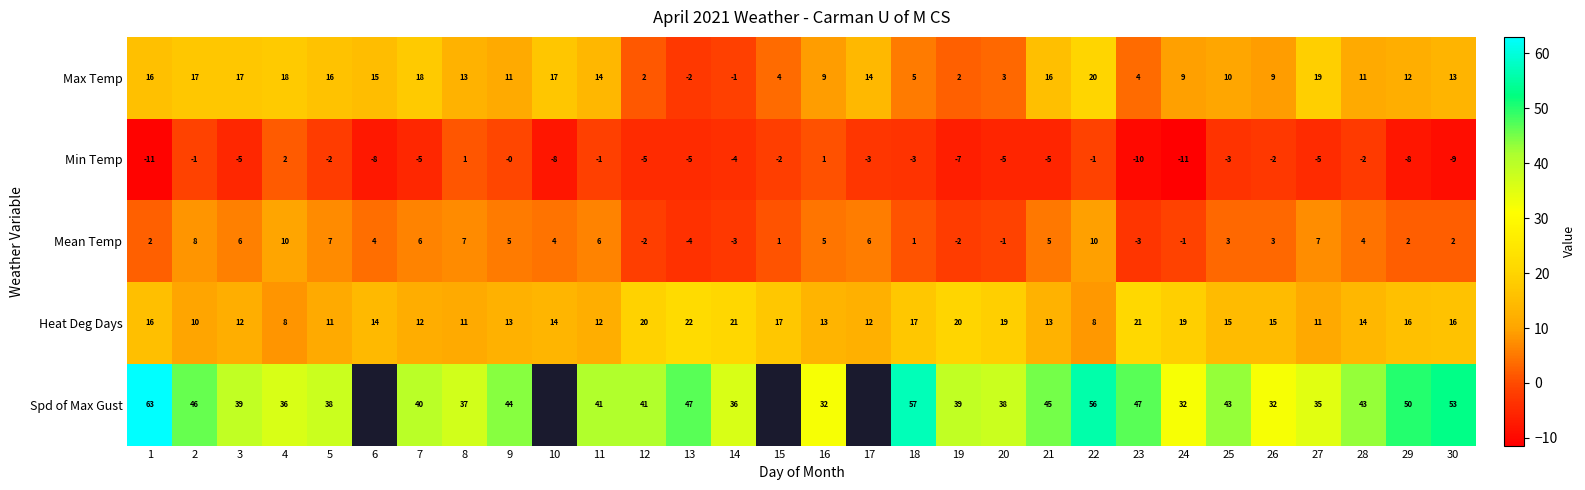

How many values in the Min Temp series are below -4?

15